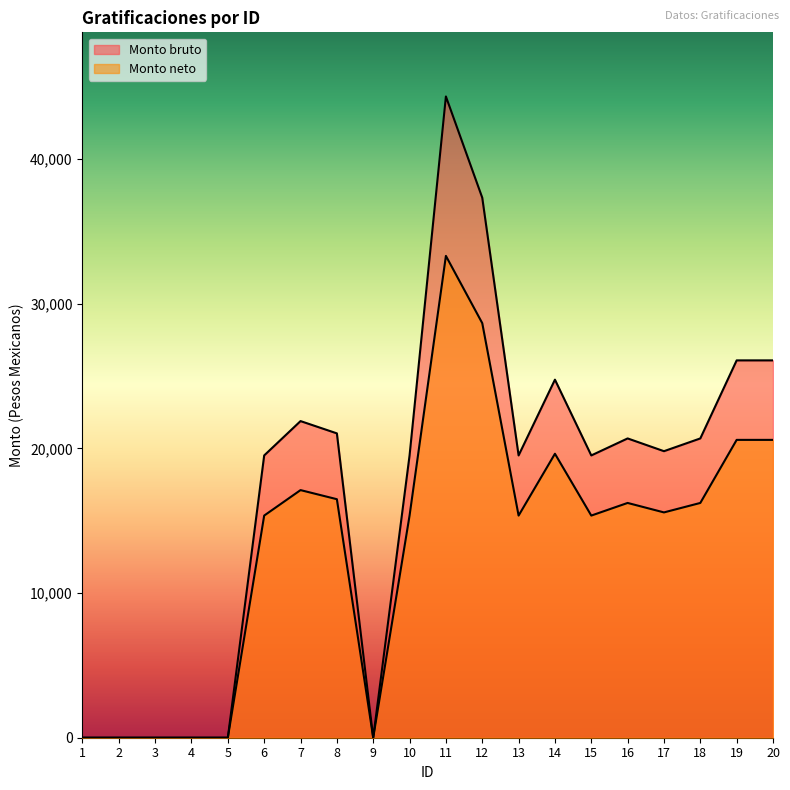

At 6, list the series in order from smallest to largest.

Monto neto de las gratificaciones, Monto bruto de las gratificaciones